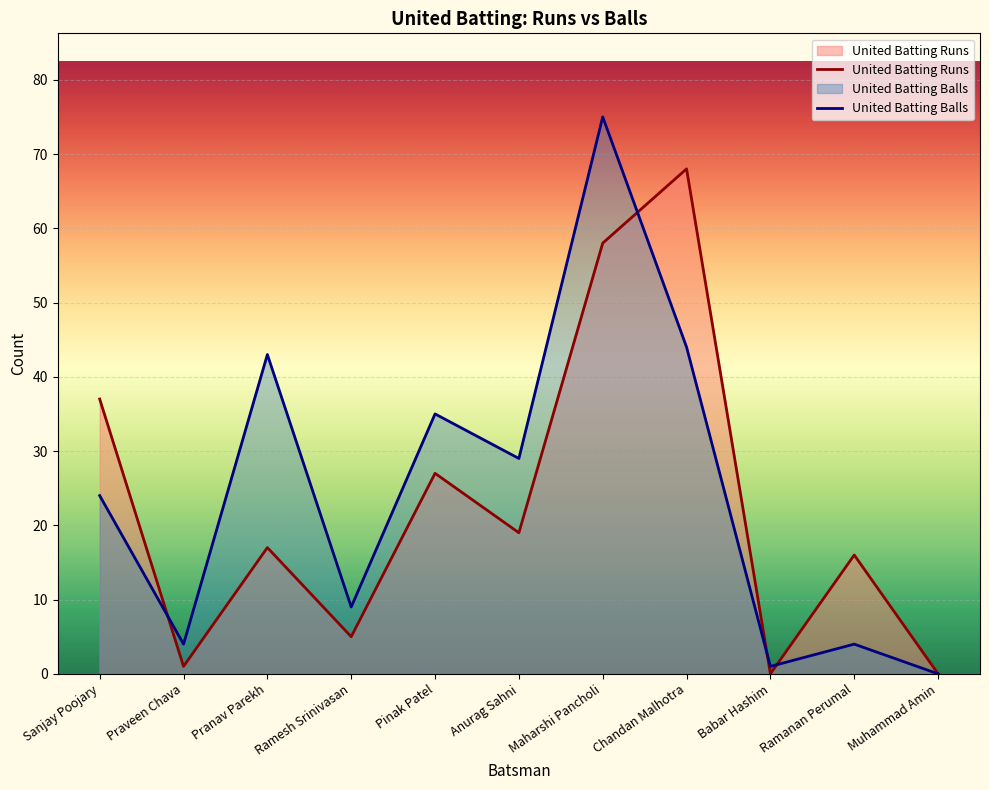

Which category has the lowest value across all series?

Babar Hashim